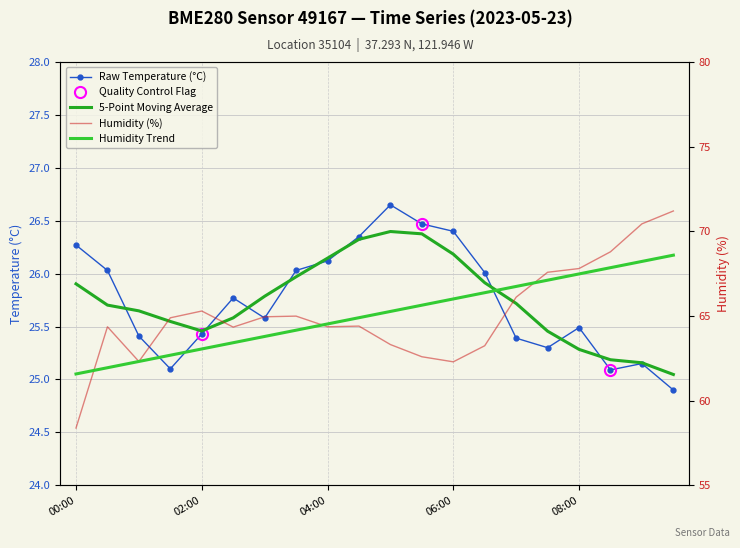

Reading left to right, list all the values displayed in this chart.

temperature: 00:00=26.3	00:30=26.0	01:00=25.4	01:30=25.1	02:00=25.4	02:30=25.8	03:00=25.6	03:30=26.0	04:00=26.1	04:30=26.4	05:00=26.6	05:30=26.5	06:00=26.4	06:30=26.0	07:00=25.4	07:30=25.3	08:00=25.5	08:30=25.1	09:00=25.1	09:30=24.9
humidity: 00:00=58.4	00:30=64.4	01:00=62.3	01:30=64.9	02:00=65.3	02:30=64.3	03:00=65.0	03:30=65.0	04:00=64.4	04:30=64.4	05:00=63.3	05:30=62.6	06:00=62.3	06:30=63.2	07:00=66.1	07:30=67.6	08:00=67.8	08:30=68.8	09:00=70.4	09:30=71.2